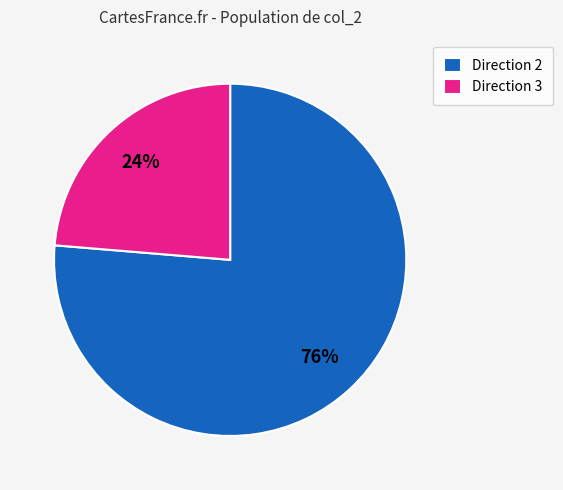

Is the sum of Direction 3 and Direction 2 greater than half?

Yes